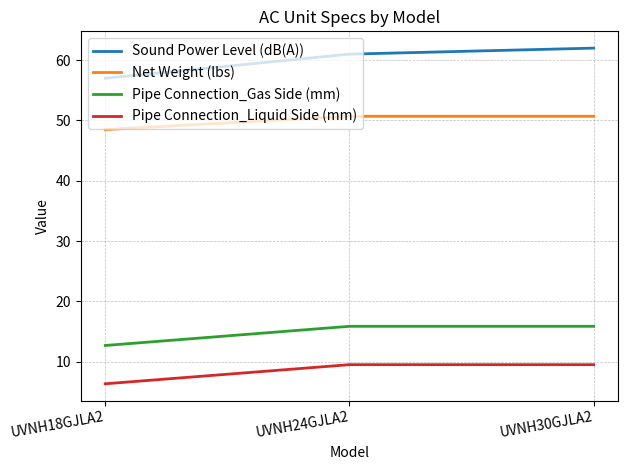

What is the maximum value shown in the chart?

62.0